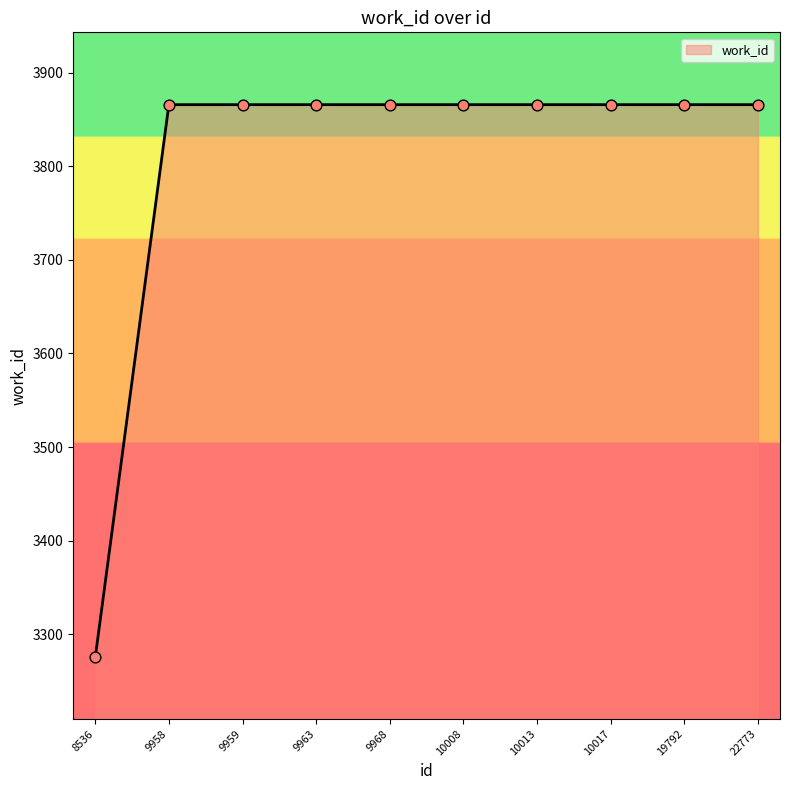

What is the ratio of the value at 19792 to the value at 10017?

1.0